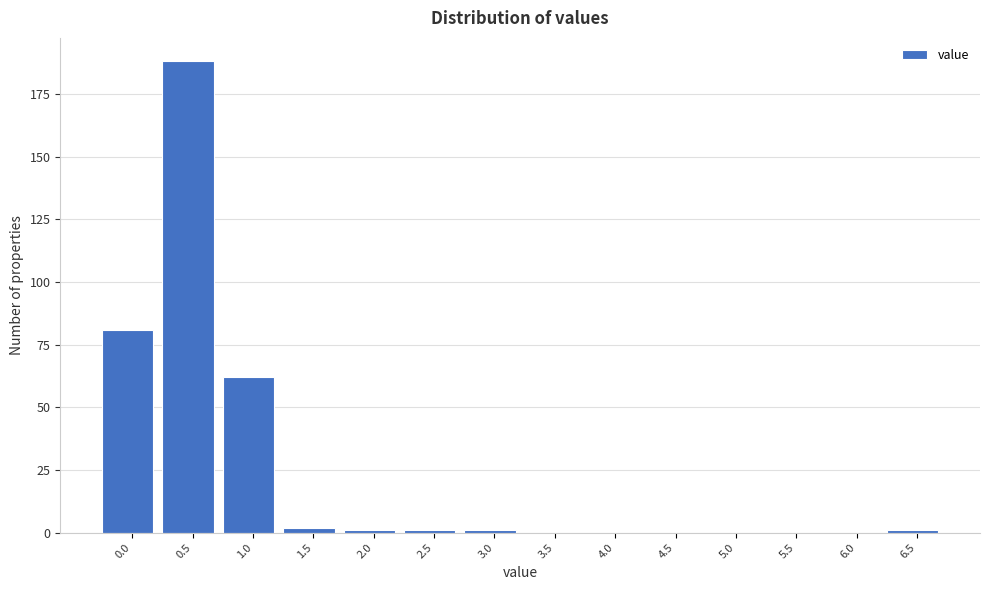

Reading right to left, extract all data points from this chart.

6.5=1	6.0=0	5.5=0	5.0=0	4.5=0	4.0=0	3.5=0	3.0=1	2.5=1	2.0=1	1.5=2	1.0=62	0.5=188	0.0=81